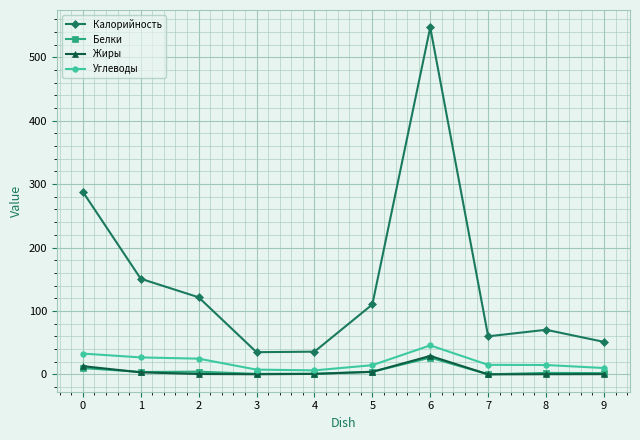

What is the difference between the Жиры values at 7 and 4?

0.7